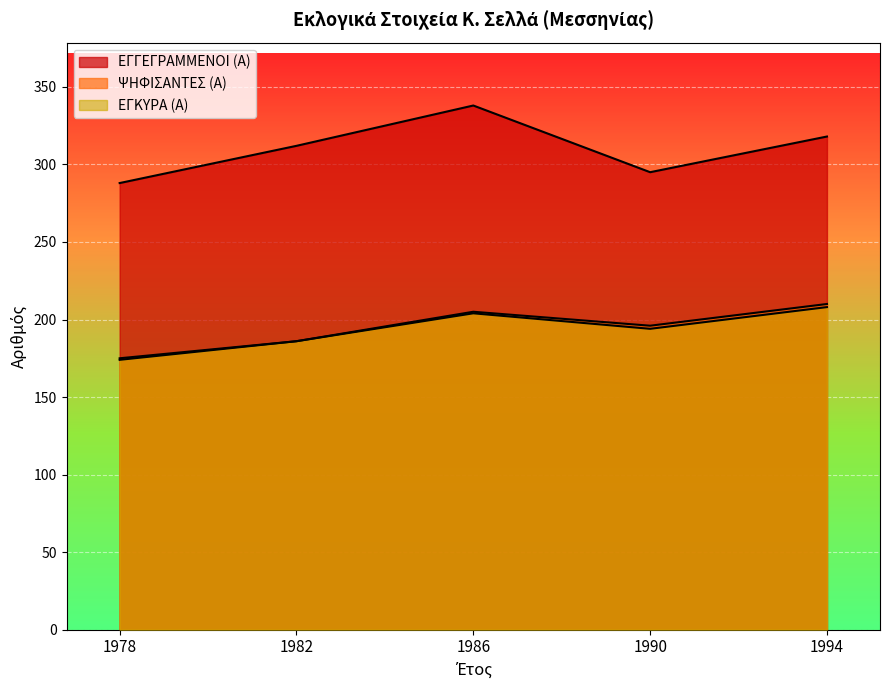

What is the maximum value for ΨΗΦΙΣΑΝΤΕΣ (Α)?

210